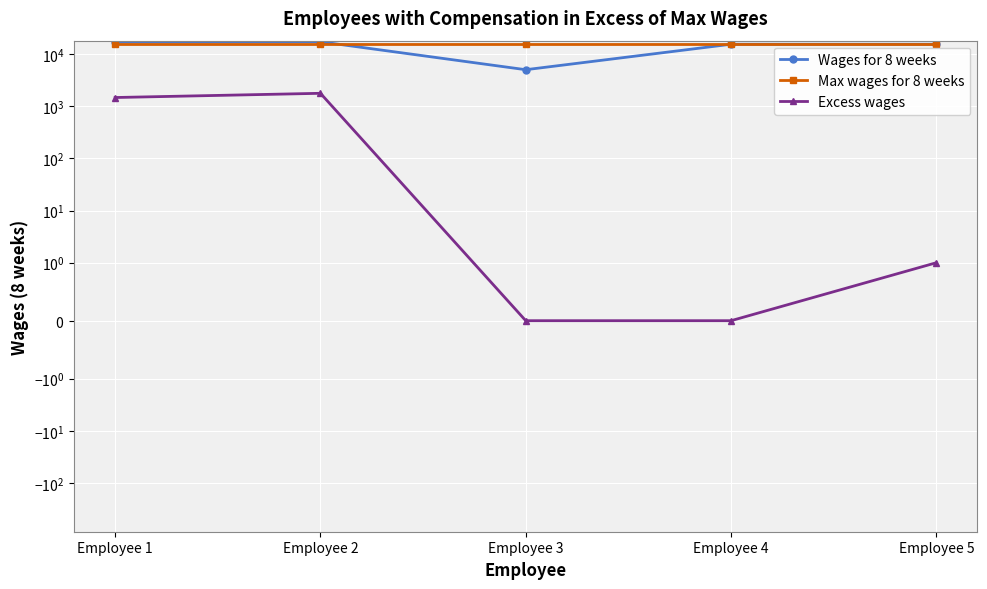

What is the spread (max minus min) of values at Employee 5?

15385